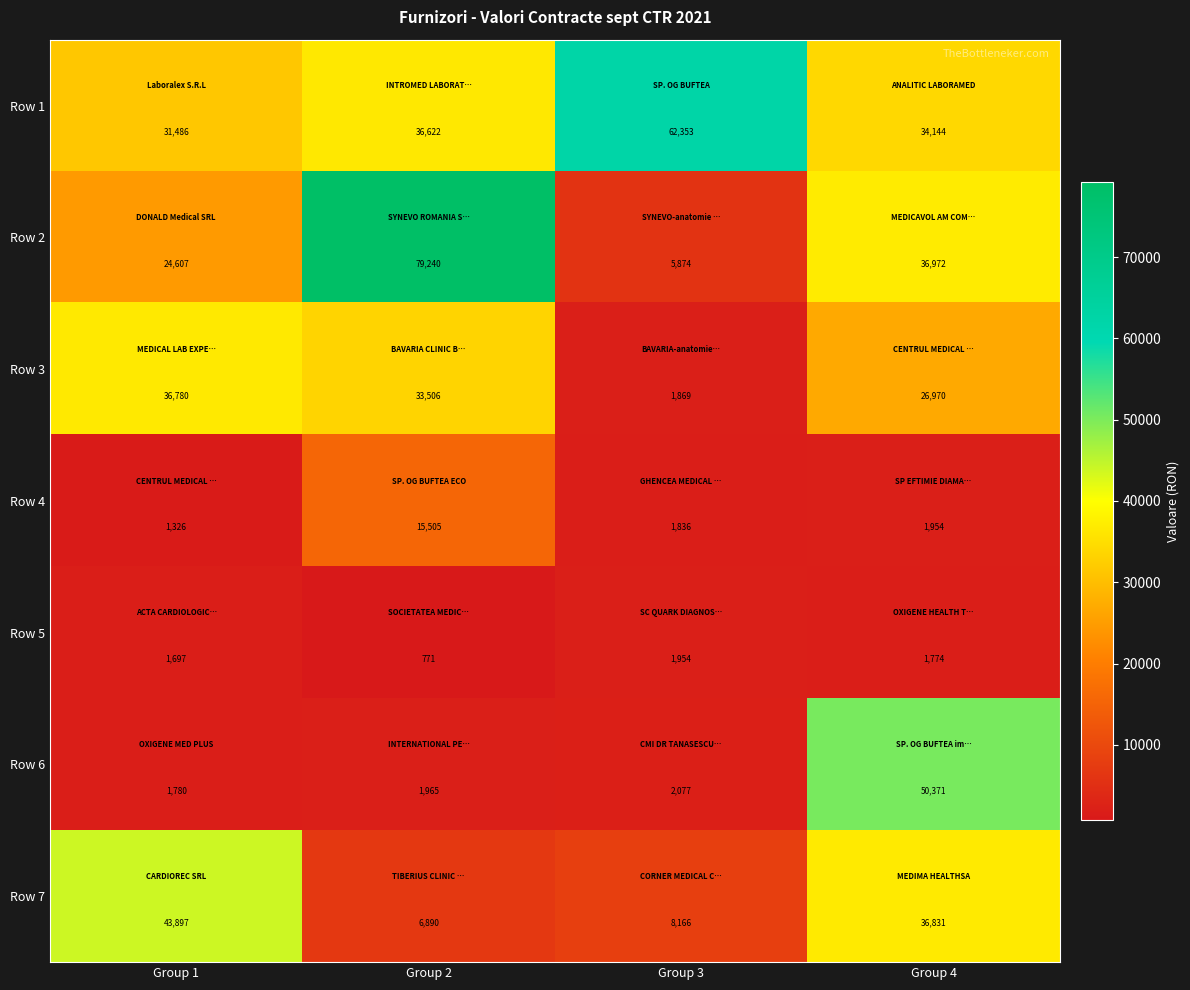

Rank the series by their maximum value, from highest to lowest.

Row 2, Row 1, Row 6, Row 7, Row 3, Row 4, Row 5